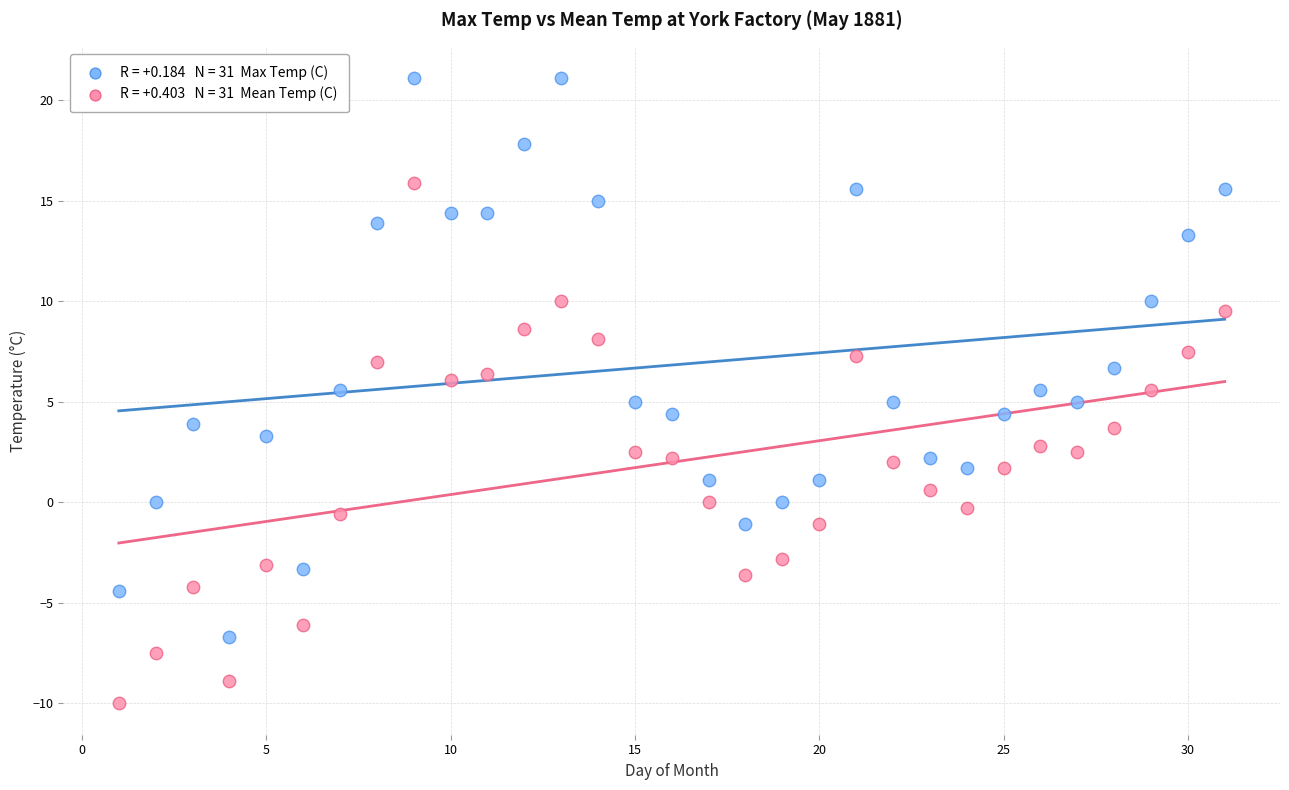

Across all data points, what is the range of X values (max minus min)?

30.0